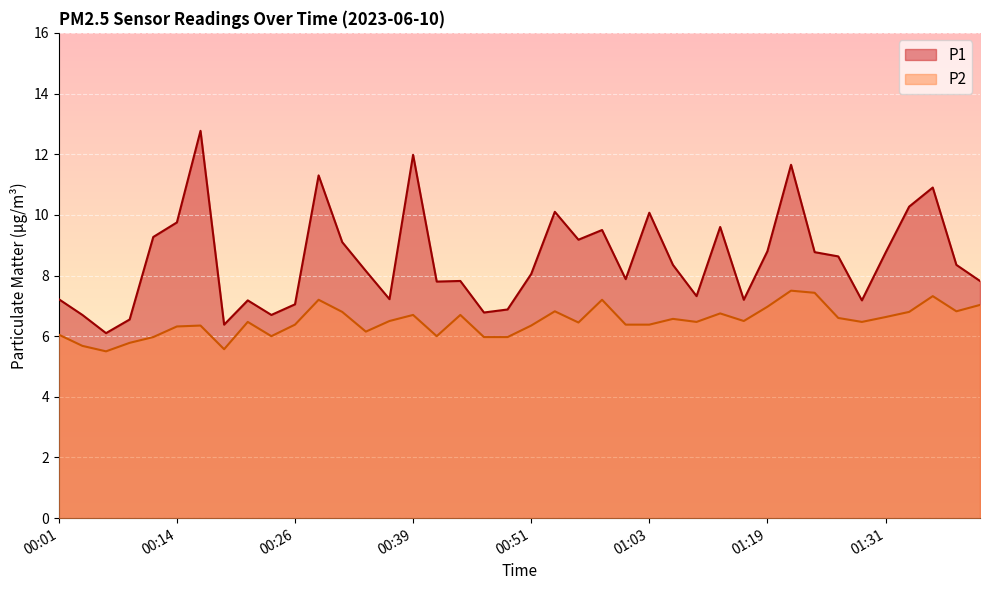

Is it true that P2 equals 11.6 at 00:53?

False